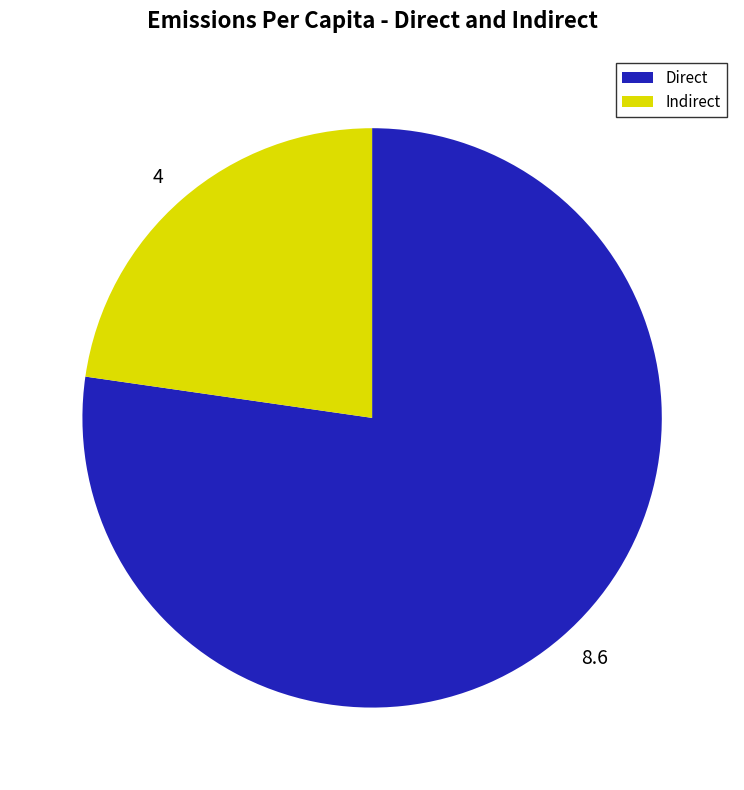

Is it true that Indirect is 23% of the pie?

True